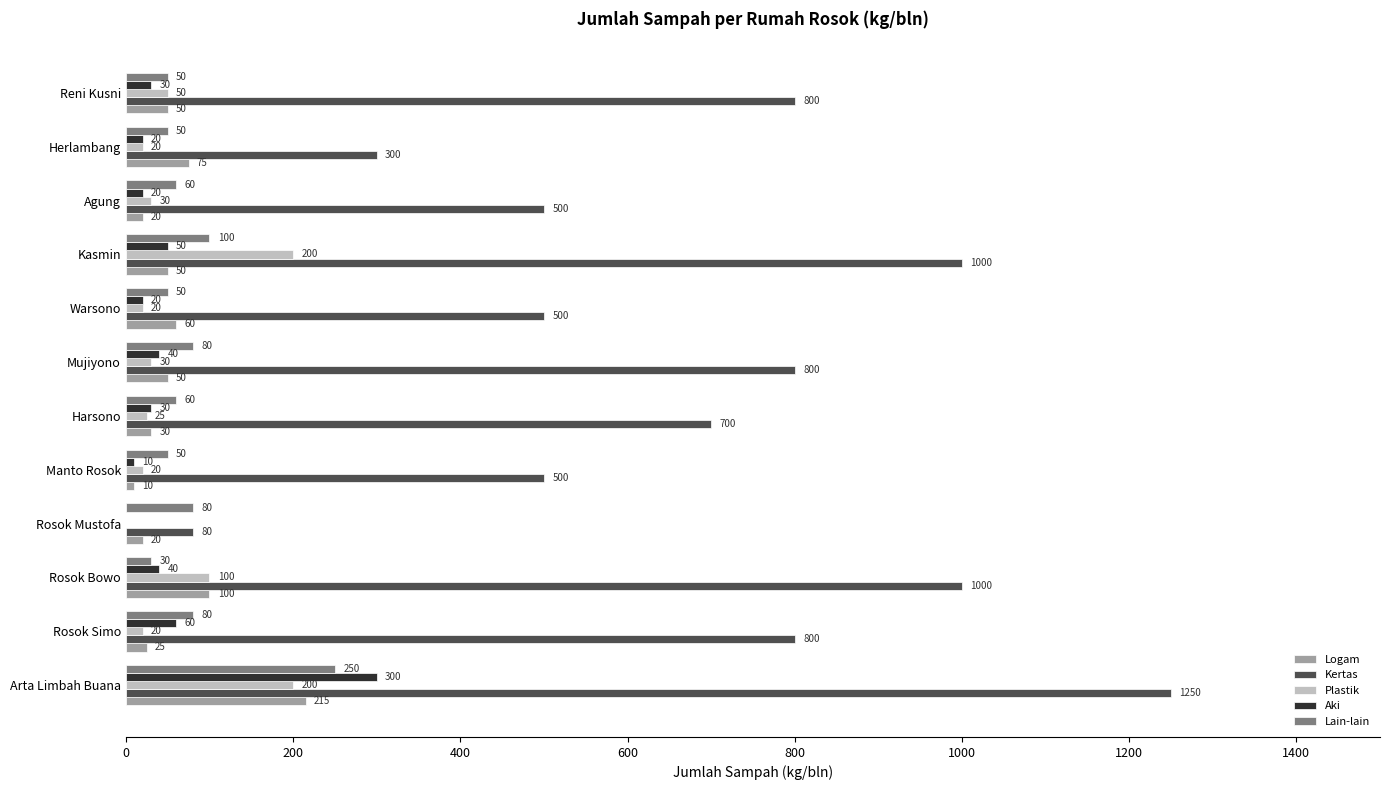

What is the highest value of the Plastik series?

200